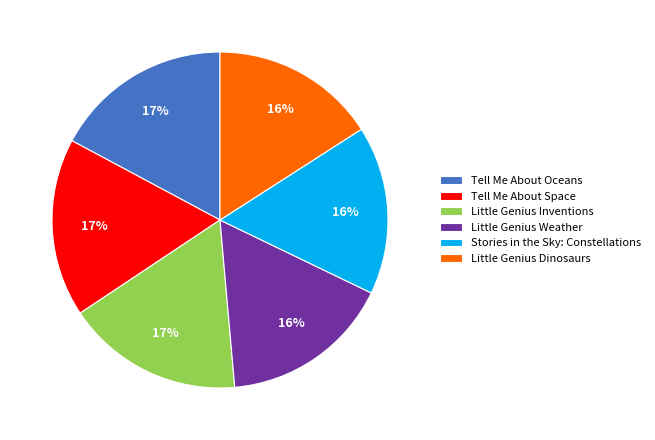

To the nearest percent, what percentage of the pie is Little Genius Inventions?

17%